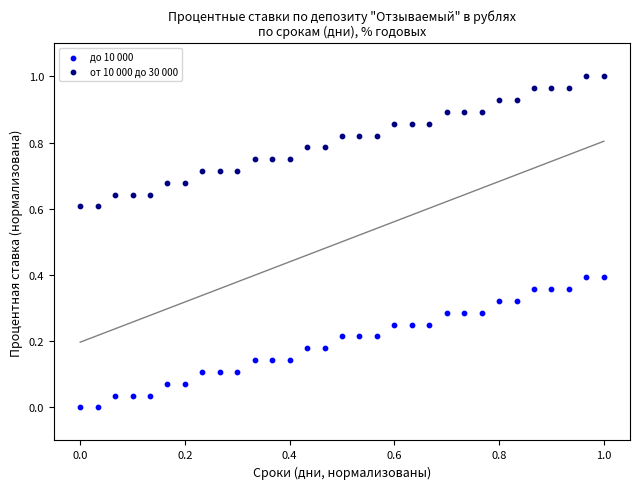

Which series contains the highest Y value?

от 10 000 до 30 000